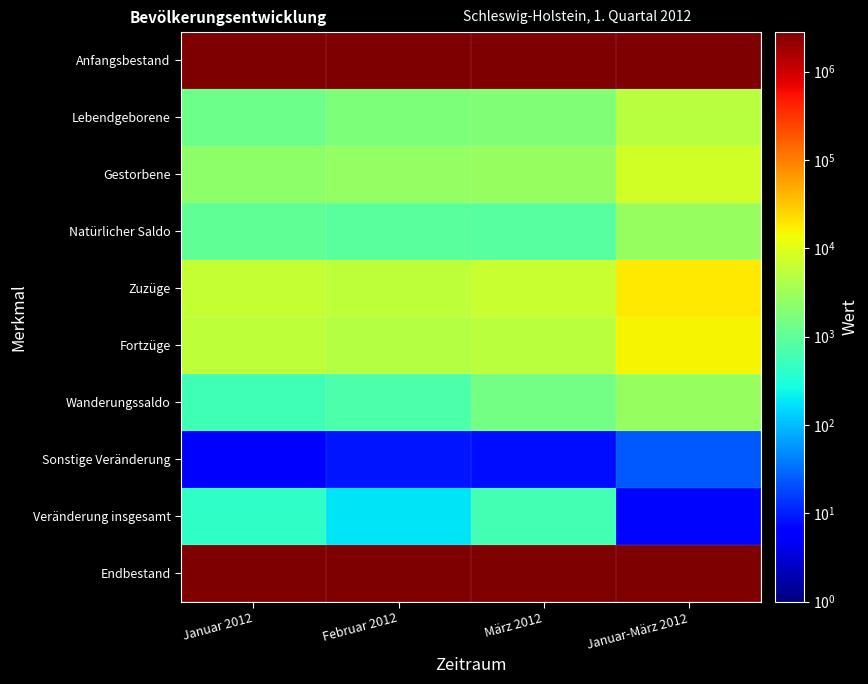

Which has a higher value, März 2012 or Januar 2012?

Januar 2012